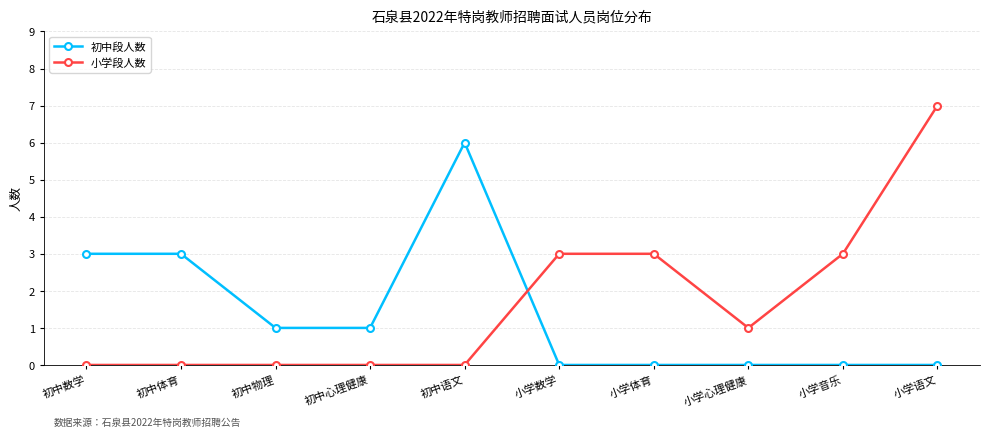

What is the total value across all series at 初中语文?

6